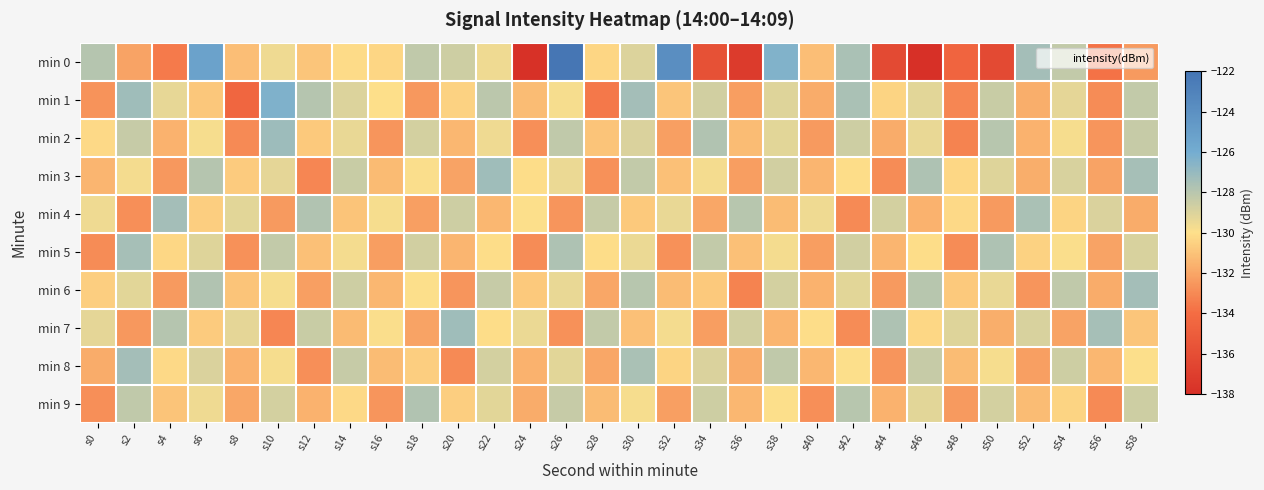

Between s12 and s50, which is larger?

s12